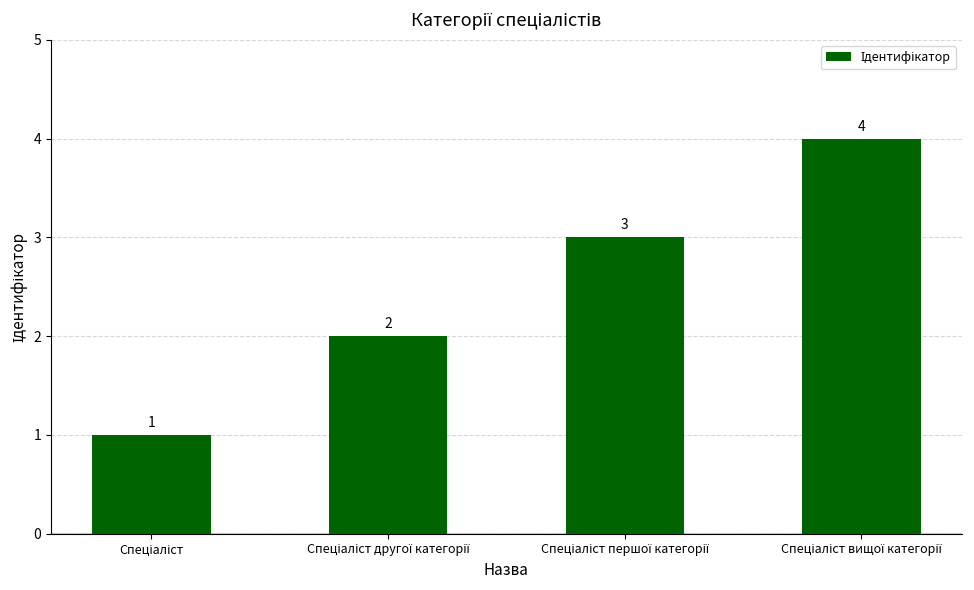

Does the chart contain any negative values?

No